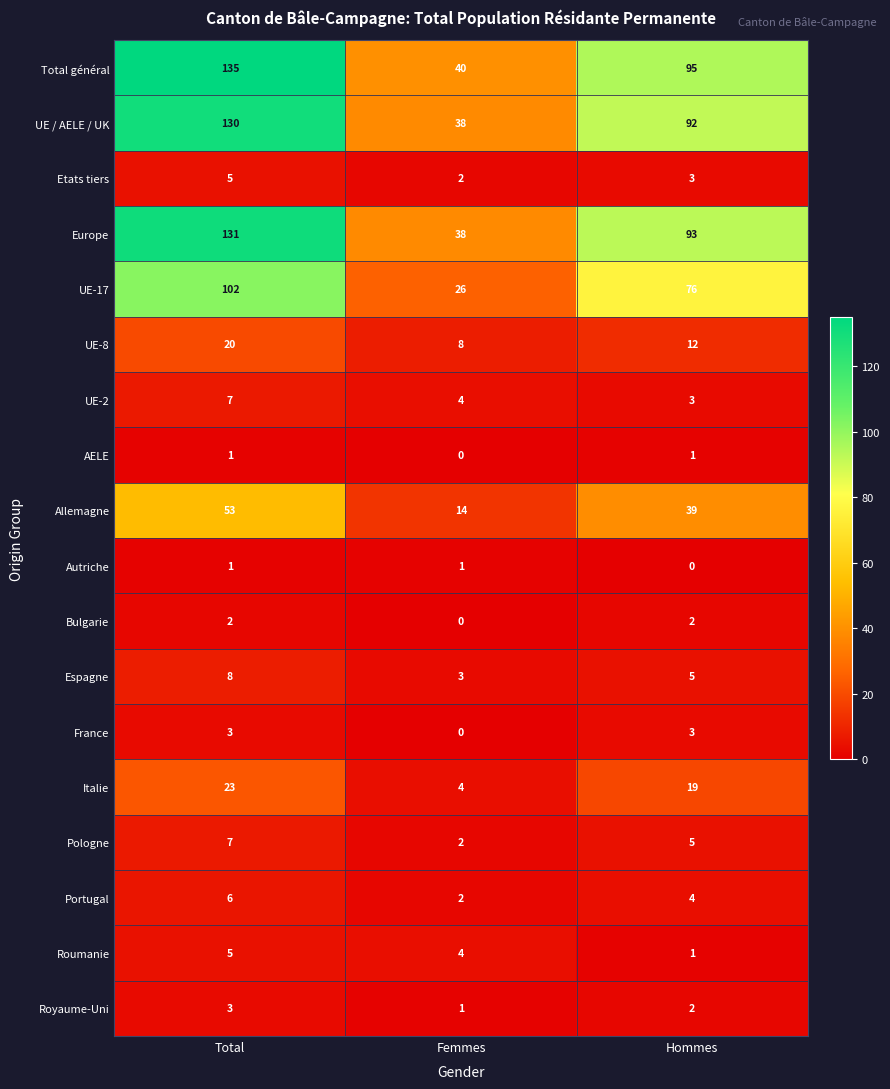

How many categories are shown in the chart?

3